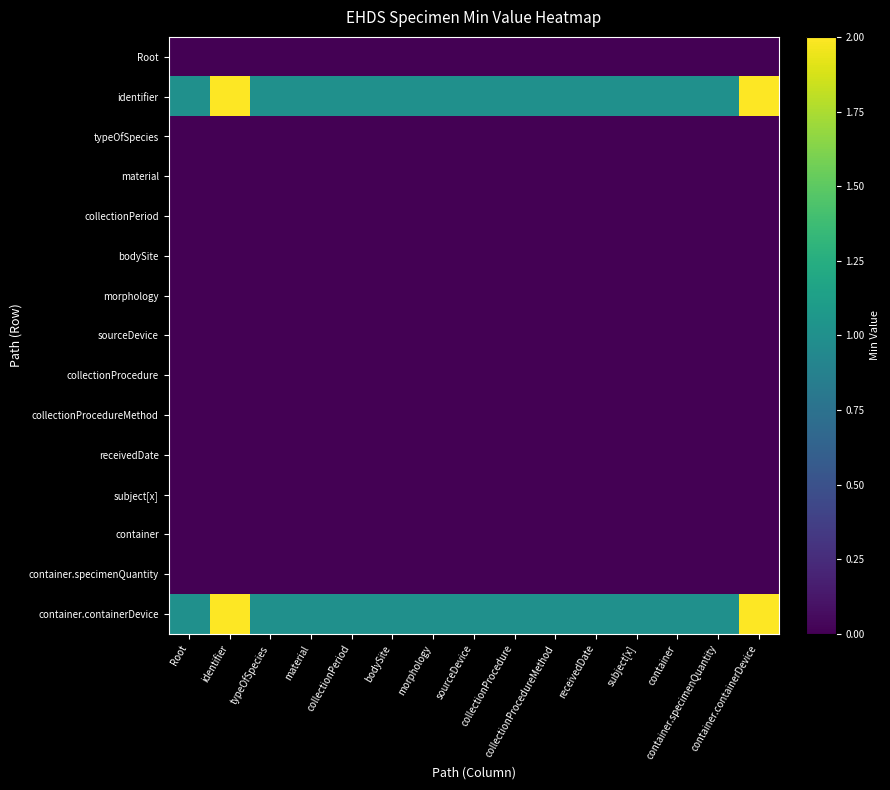

Reading left to right, transcribe all the data shown in this chart.

Root: Root=0	identifier=0	typeOfSpecies=0	material=0	collectionPeriod=0	bodySite=0	morphology=0	sourceDevice=0	collectionProcedure=0	collectionProcedureMethod=0	receivedDate=0	subject[x]=0	container=0	container.specimenQuantity=0	container.containerDevice=0
identifier: Root=1	identifier=2	typeOfSpecies=1	material=1	collectionPeriod=1	bodySite=1	morphology=1	sourceDevice=1	collectionProcedure=1	collectionProcedureMethod=1	receivedDate=1	subject[x]=1	container=1	container.specimenQuantity=1	container.containerDevice=2
typeOfSpecies: Root=0	identifier=0	typeOfSpecies=0	material=0	collectionPeriod=0	bodySite=0	morphology=0	sourceDevice=0	collectionProcedure=0	collectionProcedureMethod=0	receivedDate=0	subject[x]=0	container=0	container.specimenQuantity=0	container.containerDevice=0
material: Root=0	identifier=0	typeOfSpecies=0	material=0	collectionPeriod=0	bodySite=0	morphology=0	sourceDevice=0	collectionProcedure=0	collectionProcedureMethod=0	receivedDate=0	subject[x]=0	container=0	container.specimenQuantity=0	container.containerDevice=0
collectionPeriod: Root=0	identifier=0	typeOfSpecies=0	material=0	collectionPeriod=0	bodySite=0	morphology=0	sourceDevice=0	collectionProcedure=0	collectionProcedureMethod=0	receivedDate=0	subject[x]=0	container=0	container.specimenQuantity=0	container.containerDevice=0
bodySite: Root=0	identifier=0	typeOfSpecies=0	material=0	collectionPeriod=0	bodySite=0	morphology=0	sourceDevice=0	collectionProcedure=0	collectionProcedureMethod=0	receivedDate=0	subject[x]=0	container=0	container.specimenQuantity=0	container.containerDevice=0
morphology: Root=0	identifier=0	typeOfSpecies=0	material=0	collectionPeriod=0	bodySite=0	morphology=0	sourceDevice=0	collectionProcedure=0	collectionProcedureMethod=0	receivedDate=0	subject[x]=0	container=0	container.specimenQuantity=0	container.containerDevice=0
sourceDevice: Root=0	identifier=0	typeOfSpecies=0	material=0	collectionPeriod=0	bodySite=0	morphology=0	sourceDevice=0	collectionProcedure=0	collectionProcedureMethod=0	receivedDate=0	subject[x]=0	container=0	container.specimenQuantity=0	container.containerDevice=0
collectionProcedure: Root=0	identifier=0	typeOfSpecies=0	material=0	collectionPeriod=0	bodySite=0	morphology=0	sourceDevice=0	collectionProcedure=0	collectionProcedureMethod=0	receivedDate=0	subject[x]=0	container=0	container.specimenQuantity=0	container.containerDevice=0
collectionProcedureMethod: Root=0	identifier=0	typeOfSpecies=0	material=0	collectionPeriod=0	bodySite=0	morphology=0	sourceDevice=0	collectionProcedure=0	collectionProcedureMethod=0	receivedDate=0	subject[x]=0	container=0	container.specimenQuantity=0	container.containerDevice=0
receivedDate: Root=0	identifier=0	typeOfSpecies=0	material=0	collectionPeriod=0	bodySite=0	morphology=0	sourceDevice=0	collectionProcedure=0	collectionProcedureMethod=0	receivedDate=0	subject[x]=0	container=0	container.specimenQuantity=0	container.containerDevice=0
subject[x]: Root=0	identifier=0	typeOfSpecies=0	material=0	collectionPeriod=0	bodySite=0	morphology=0	sourceDevice=0	collectionProcedure=0	collectionProcedureMethod=0	receivedDate=0	subject[x]=0	container=0	container.specimenQuantity=0	container.containerDevice=0
container: Root=0	identifier=0	typeOfSpecies=0	material=0	collectionPeriod=0	bodySite=0	morphology=0	sourceDevice=0	collectionProcedure=0	collectionProcedureMethod=0	receivedDate=0	subject[x]=0	container=0	container.specimenQuantity=0	container.containerDevice=0
container.specimenQuantity: Root=0	identifier=0	typeOfSpecies=0	material=0	collectionPeriod=0	bodySite=0	morphology=0	sourceDevice=0	collectionProcedure=0	collectionProcedureMethod=0	receivedDate=0	subject[x]=0	container=0	container.specimenQuantity=0	container.containerDevice=0
container.containerDevice: Root=1	identifier=2	typeOfSpecies=1	material=1	collectionPeriod=1	bodySite=1	morphology=1	sourceDevice=1	collectionProcedure=1	collectionProcedureMethod=1	receivedDate=1	subject[x]=1	container=1	container.specimenQuantity=1	container.containerDevice=2